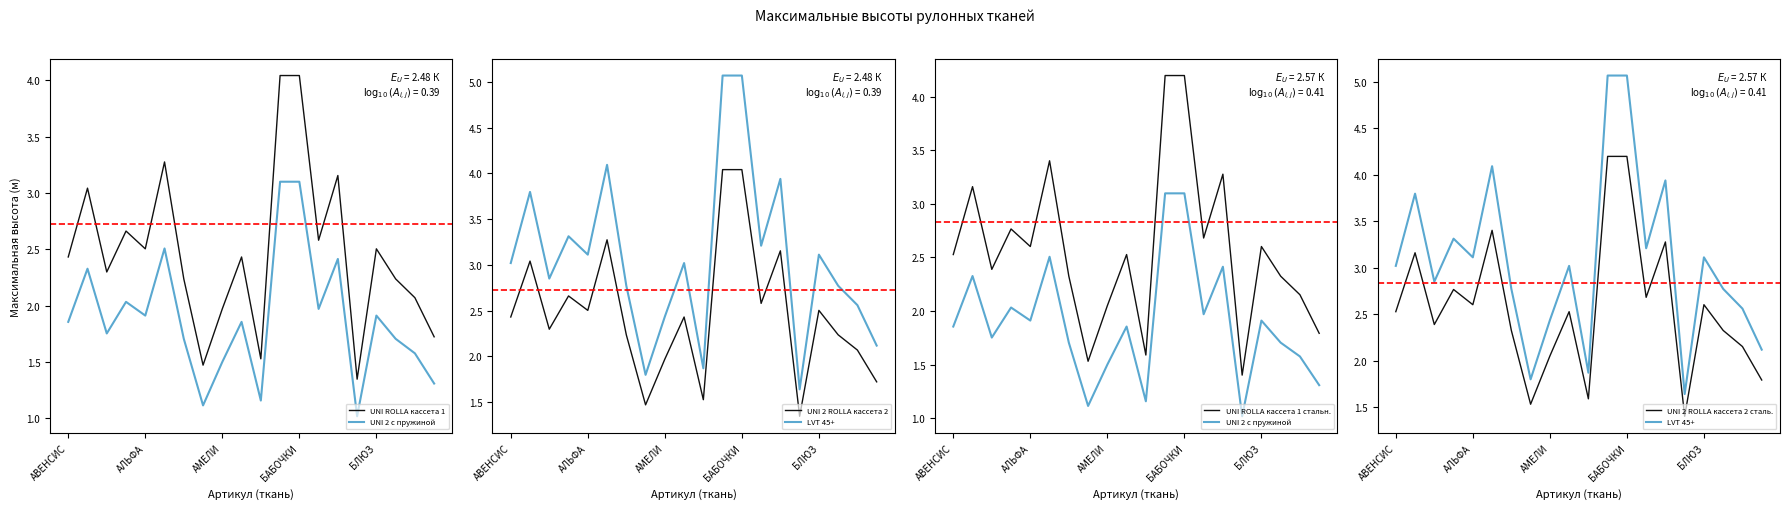

Which category has the lowest value in the UNI 2 ROLLA кассета 2 сталь. series?

15